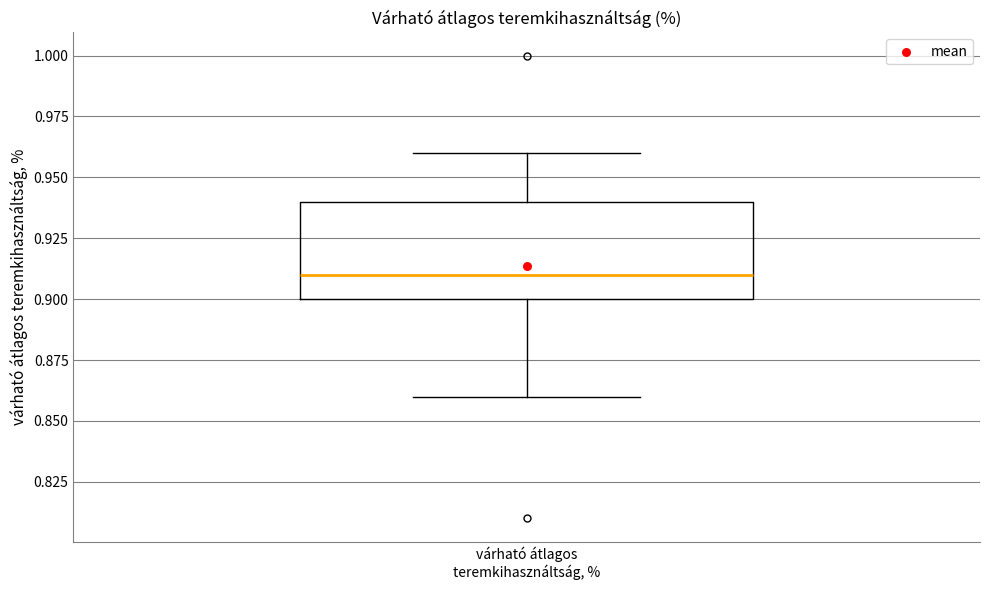

Where is the upper edge of the box for várható átlagos teremkihasználtság, % on the y-axis? The values are not printed on the chart, so give them approximately, as read against the axis.

0.94